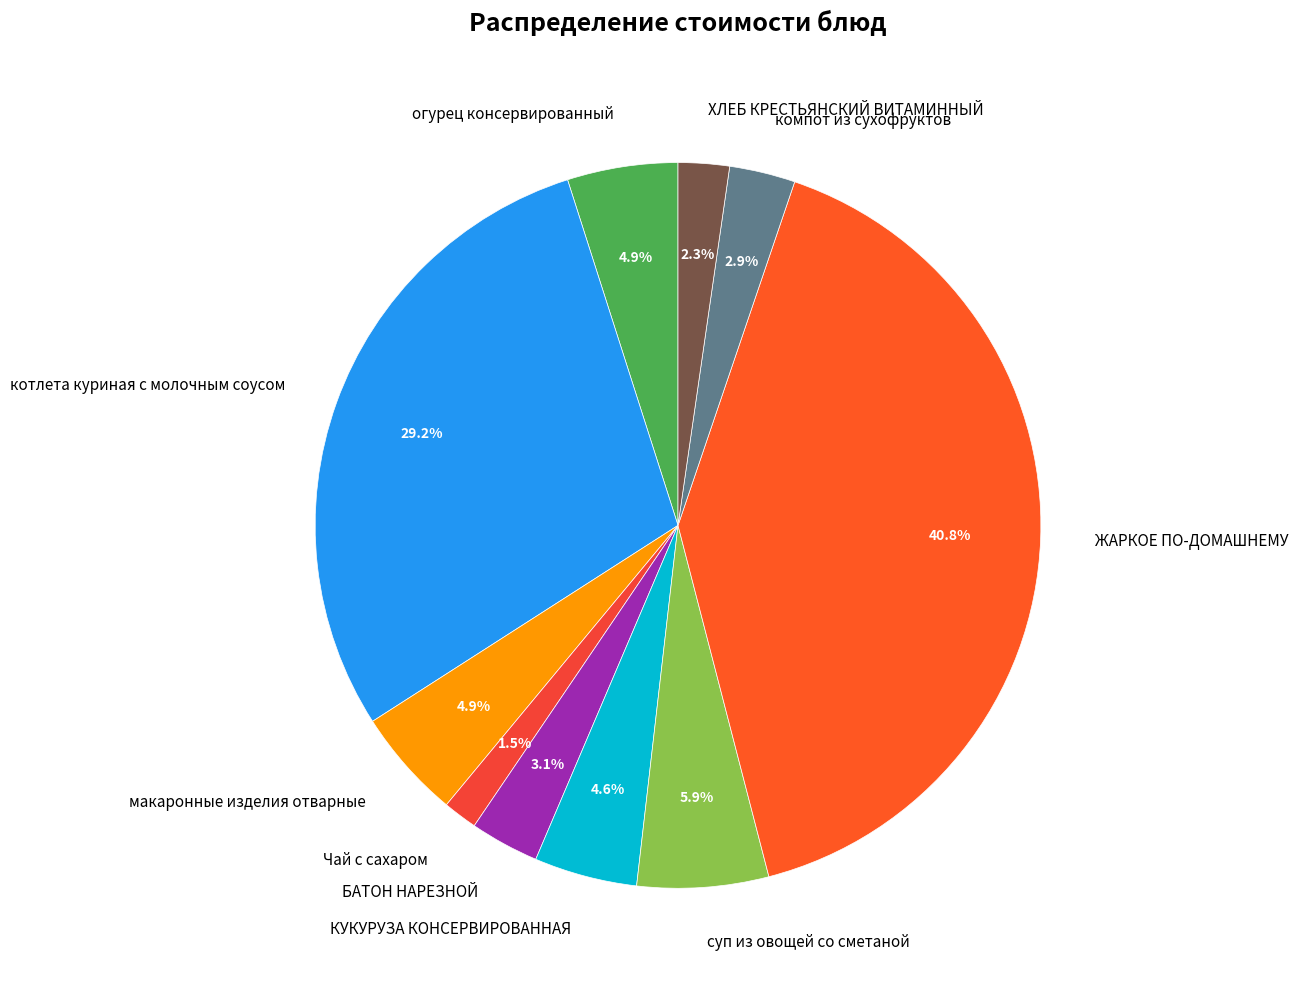

To the nearest percent, what portion does суп из овощей со сметаной represent?

6%